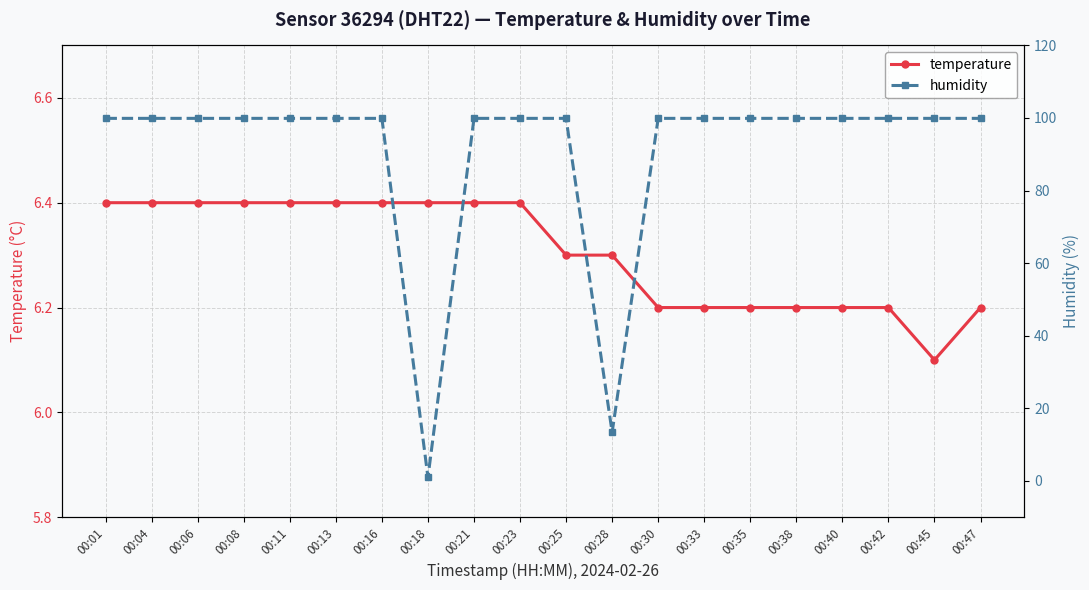

What is the value of the temperature point at the 2nd from the left?

6.4